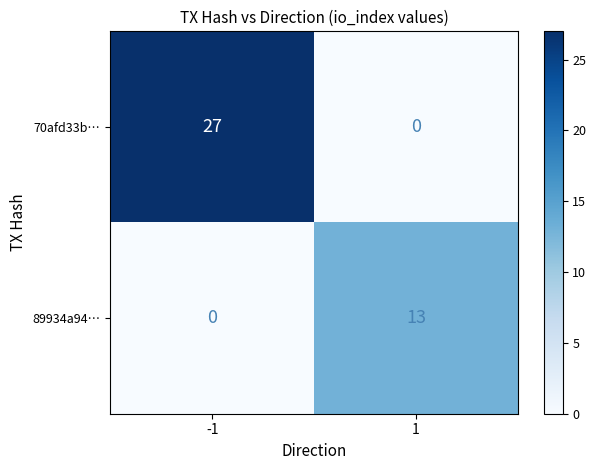

Rank the series by their maximum value, from lowest to highest.

89934a94…, 70afd33b…